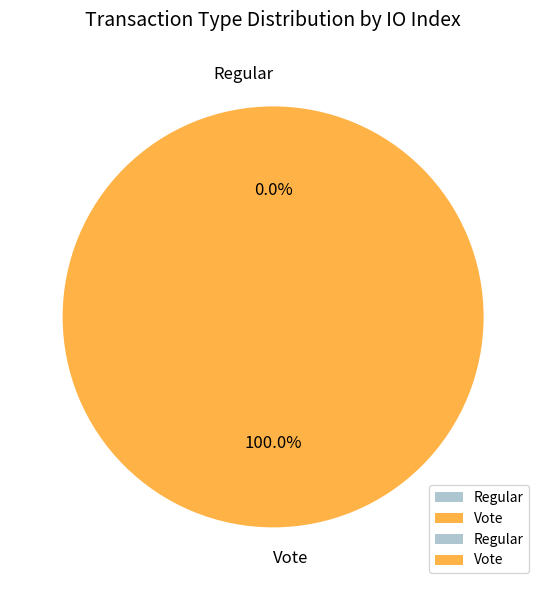

Which has a higher value, Regular or Vote?

Vote